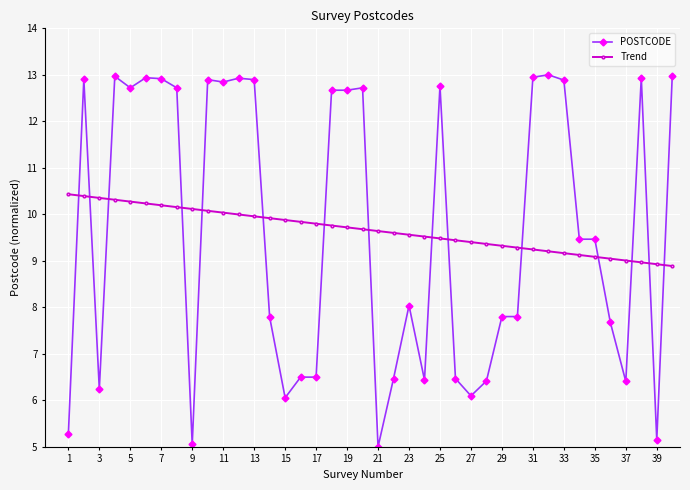

What is the difference between the second highest and minimum values in the Trend series?

1.5